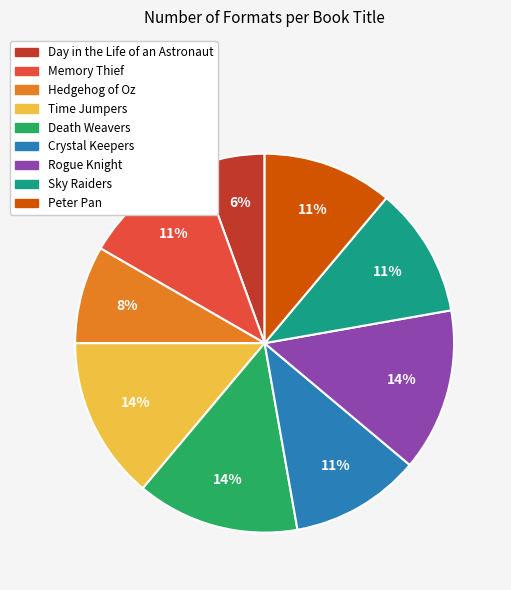

Is there any slice that represents more than half of the pie?

No